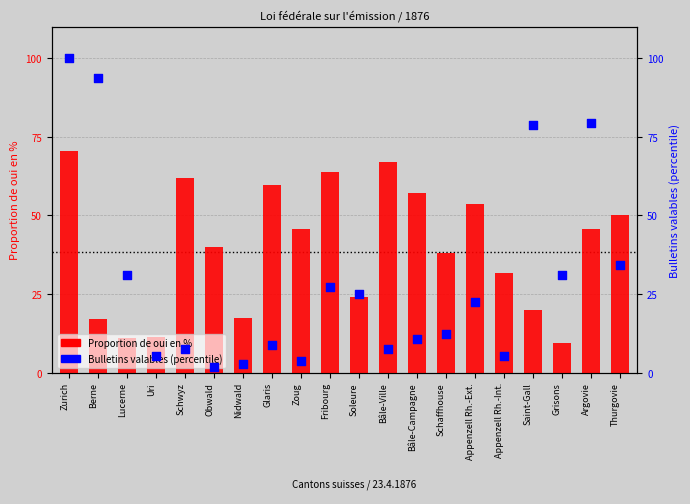

Is the value of Proportion de oui en % at Schaffhouse greater than the value of Bulletins valables (rank) at Schwyz?

Yes